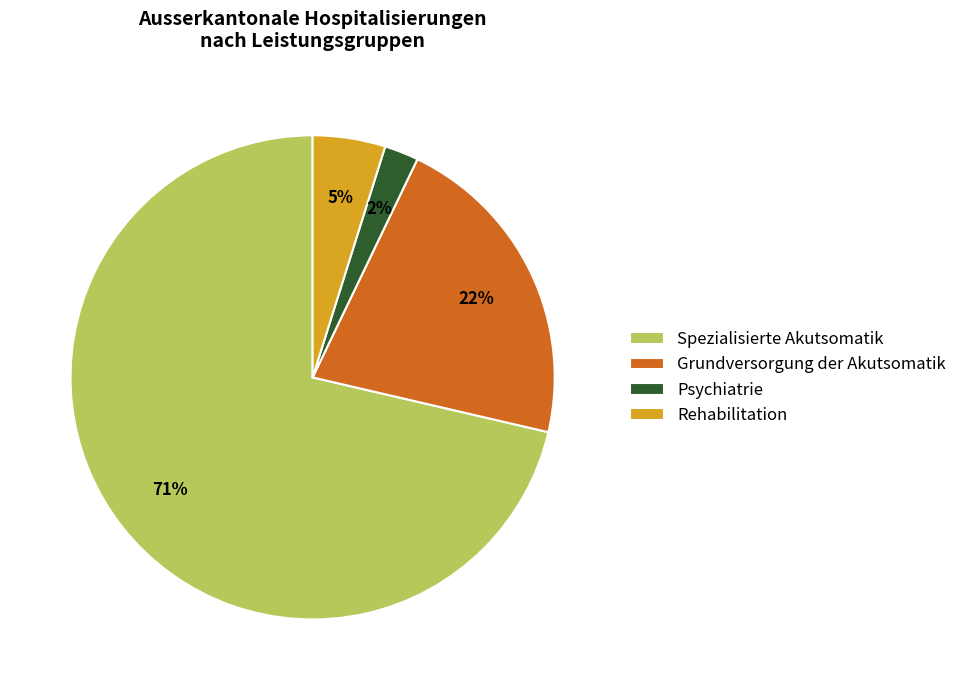

Is there a majority slice in this chart?

Yes